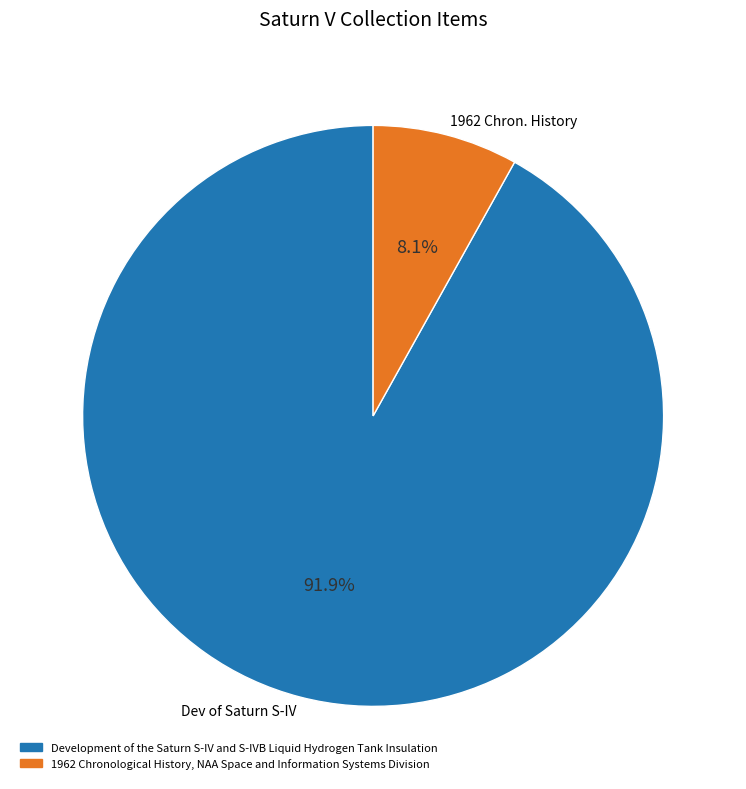

What portion of the pie excludes Development of the Saturn S-IV and S-IVB Liquid Hydrogen Tank Insulation?

8.1%